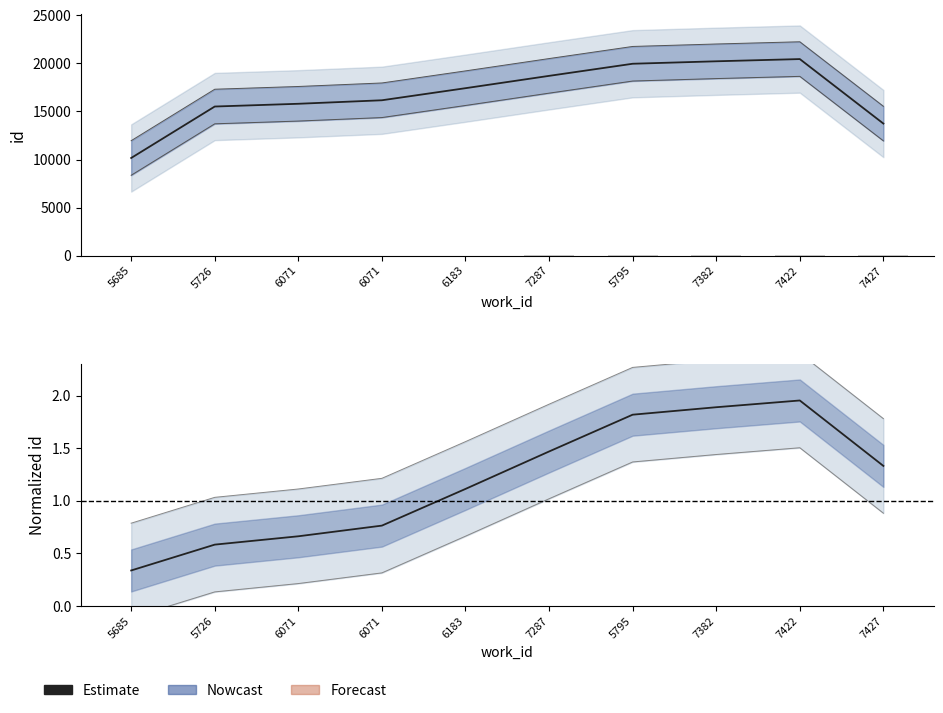

Does the chart contain stacked bars?

No